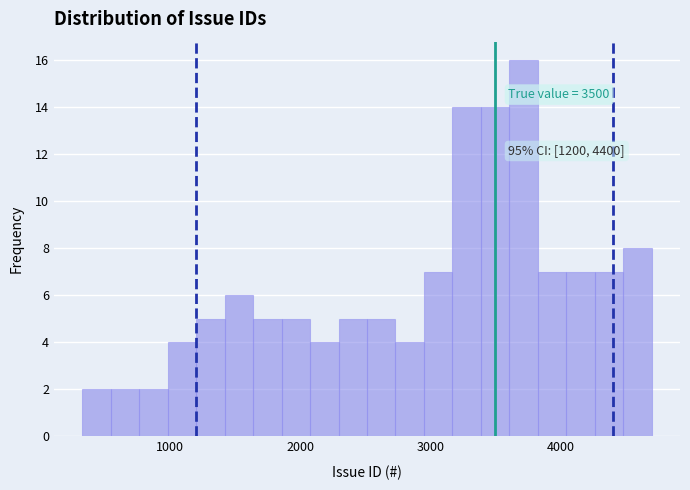

Read against the x-axis, roughly where is the centre of the tallest bar?

3700